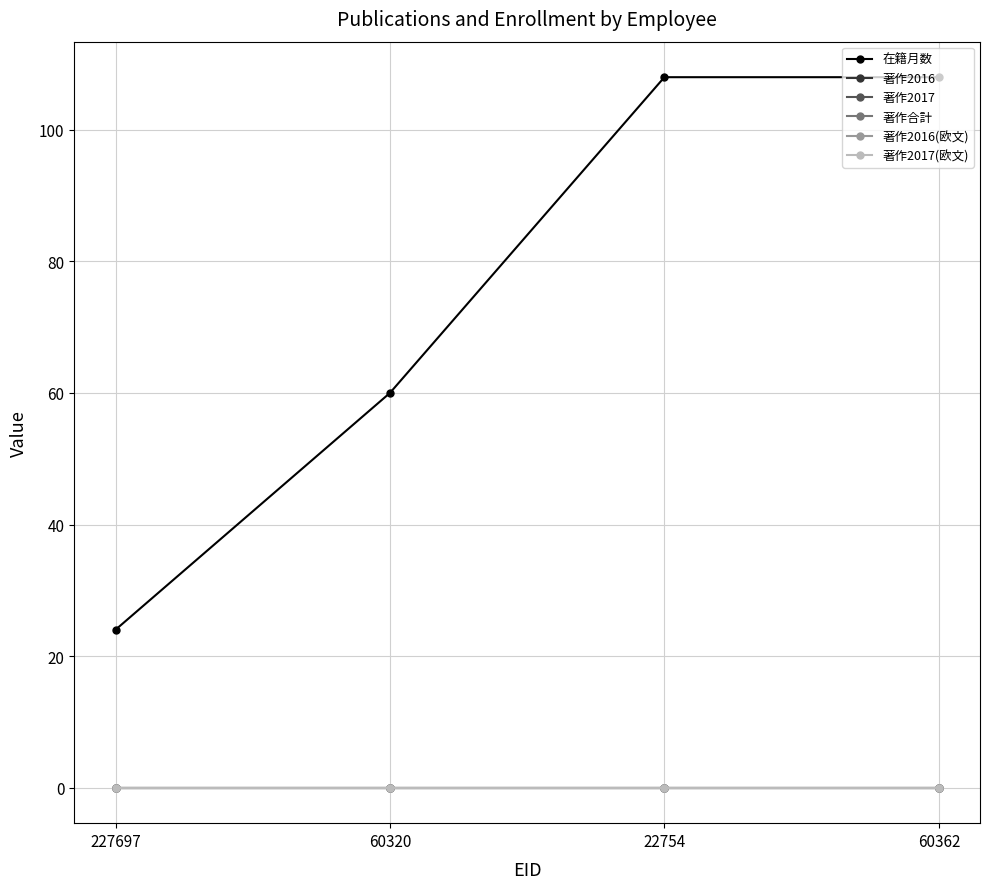

True or false: 著作2016 has more than 0 interior local peaks.

False